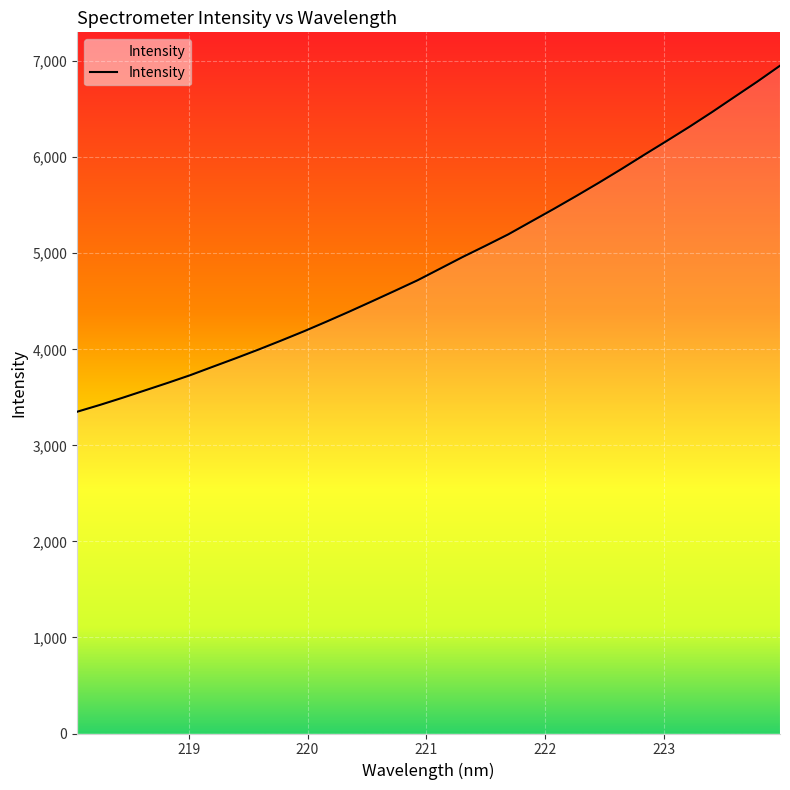

What is the difference between the maximum and minimum values?

3602.4